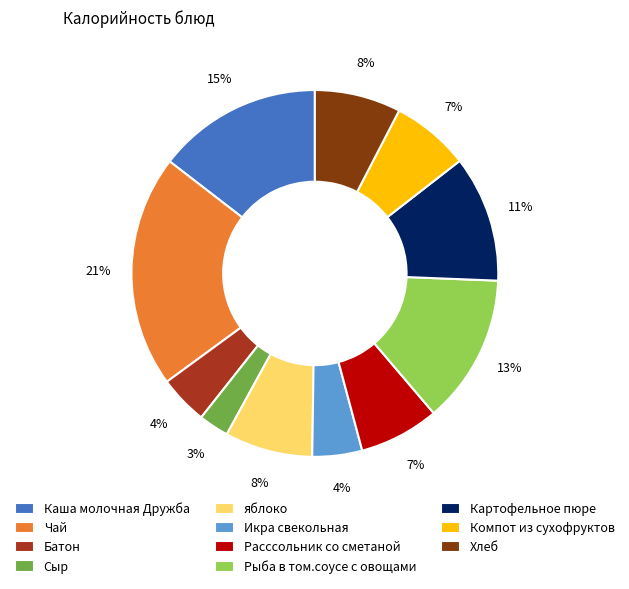

Which has a higher value, Картофельное пюре or Хлеб?

Картофельное пюре